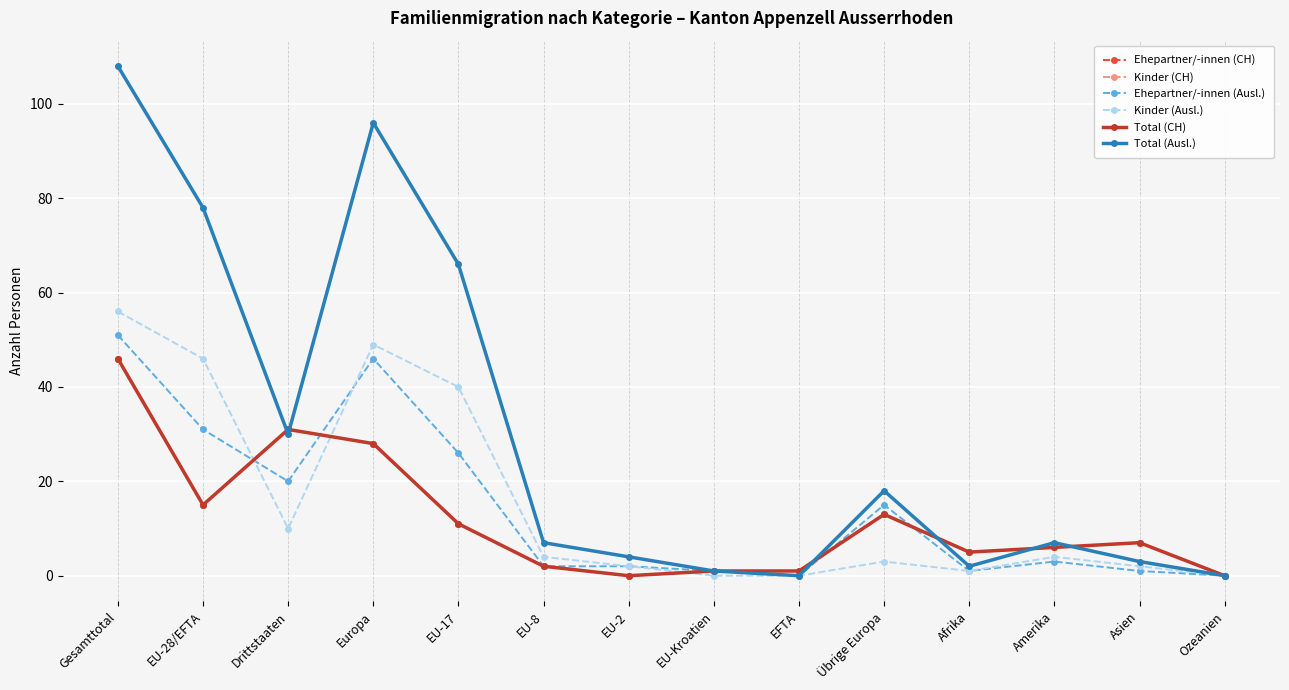

Is this an area chart (filled region under the line)?

No